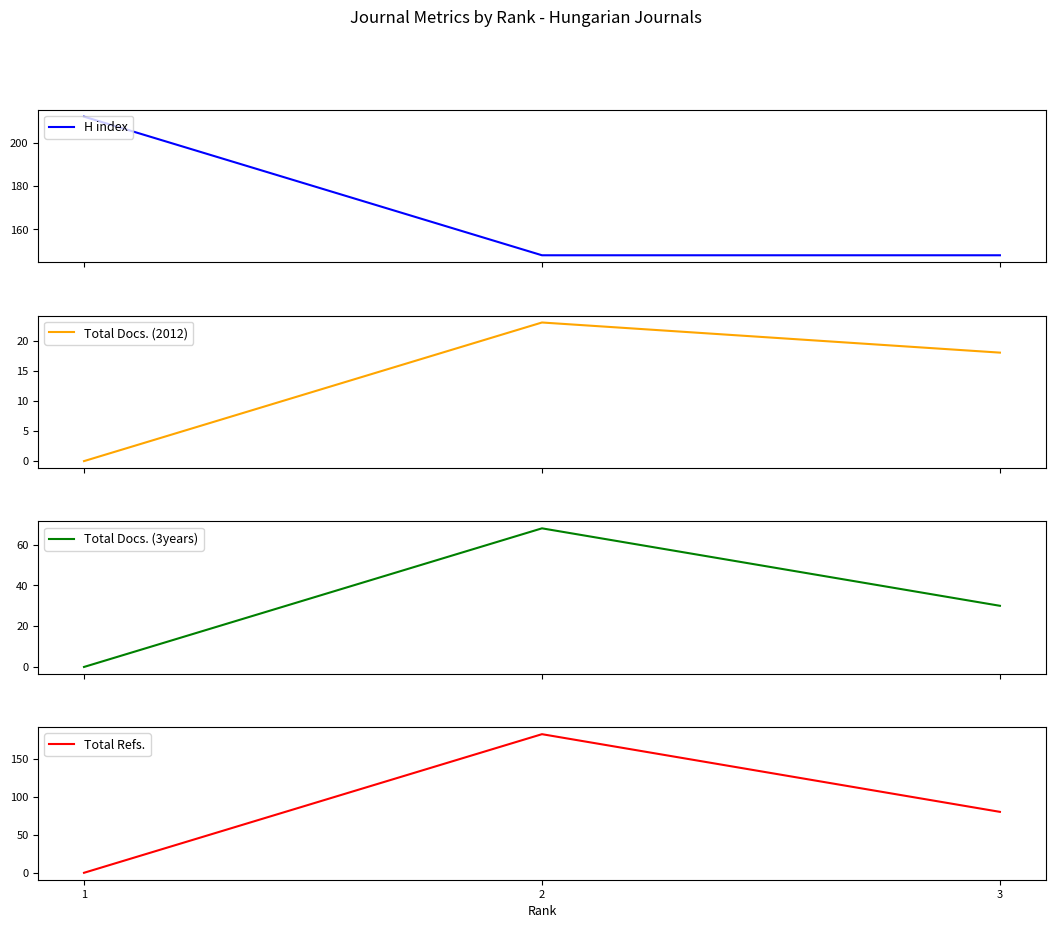

Reading right to left, extract all data points from this chart.

H index: 148	148	212
Total Docs. (2012): 18	23	0
Total Docs. (3years): 30	68	0
Total Refs.: 80	182	0